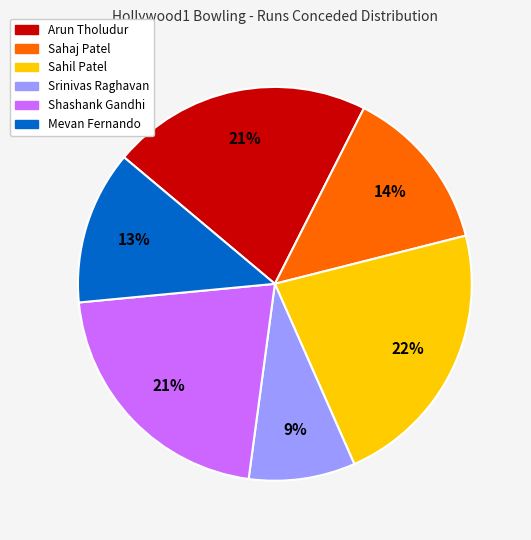

Does Sahaj Patel represent more than half of the total?

No